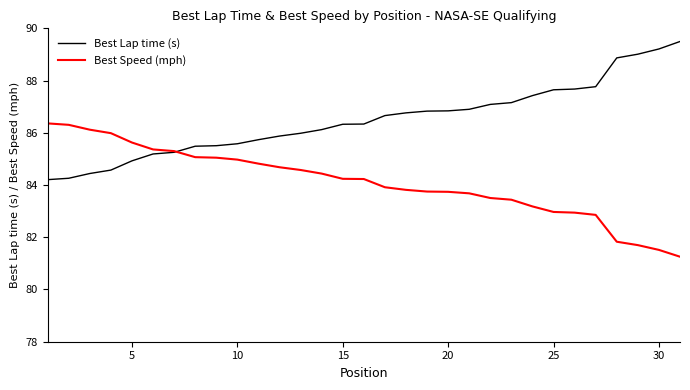

Rank the series by their average value, from highest to lowest.

Best Lap time (s), Best Speed (mph)